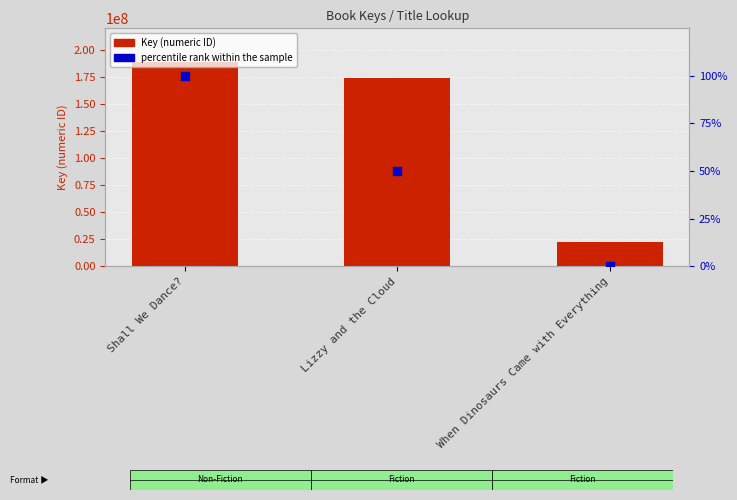

Which series has the widest spread of Y values?

Key